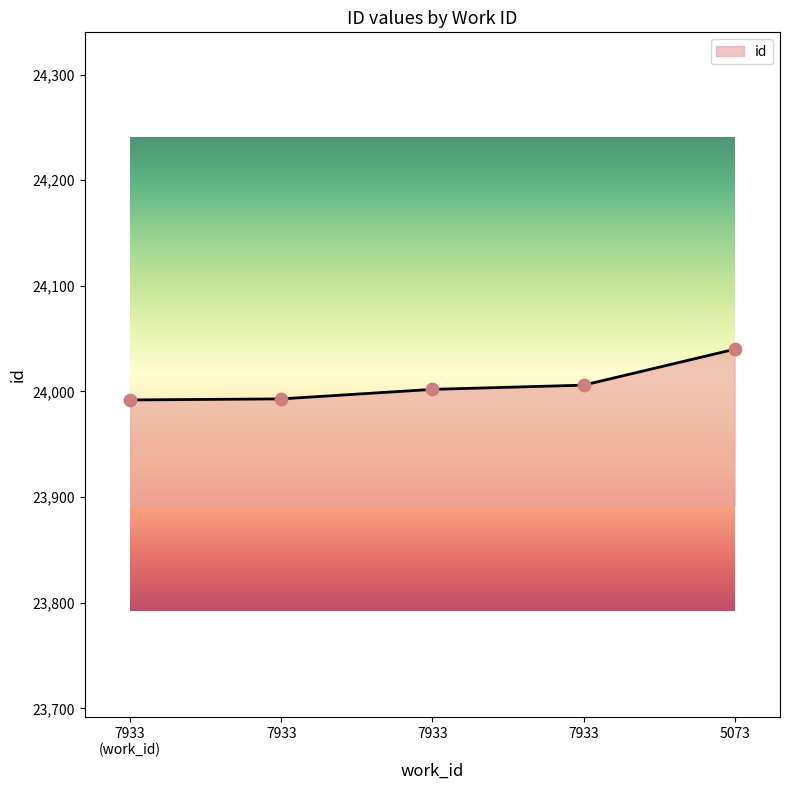

Count the number of data series in this chart.

1